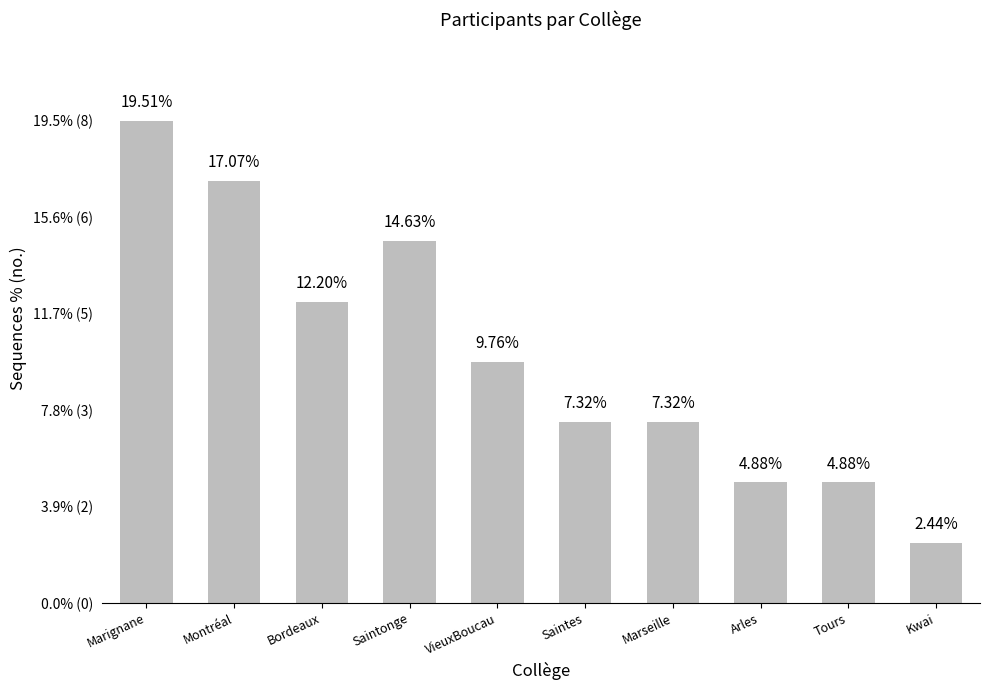

List the labels in order of value, smallest first.

Kwai, Arles, Tours, Saintes, Marseille, VieuxBoucau, Bordeaux, Saintonge, Montréal, Marignane